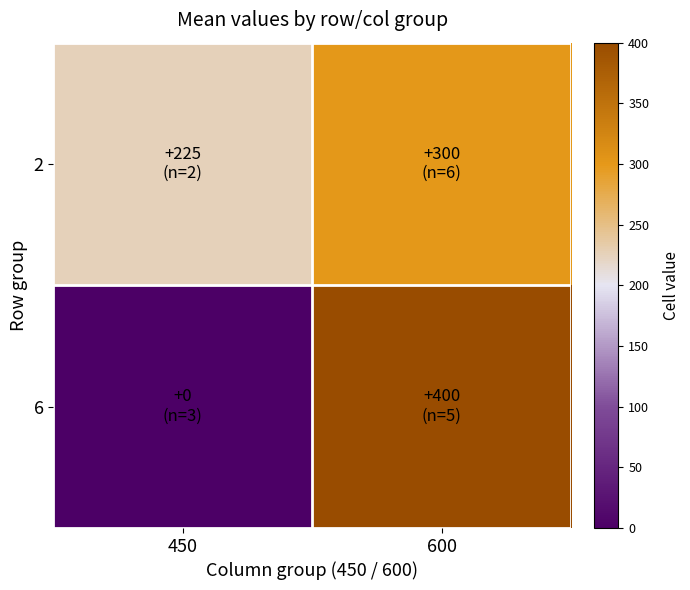

Reading left to right, what are all the values shown in this chart?

2: 450=225	600=300
6: 450=0	600=400